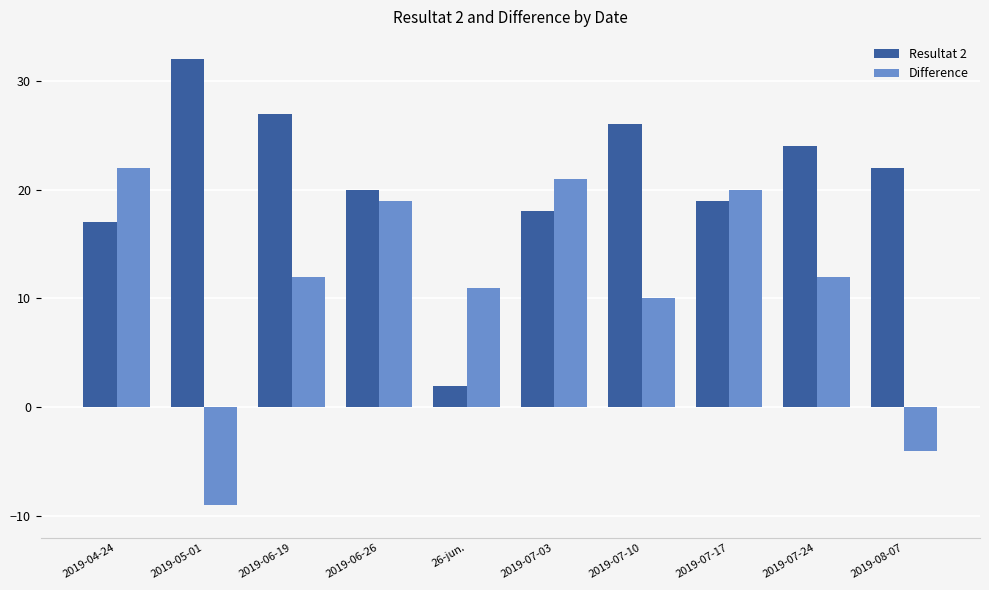

How many values in Difference are above zero?

8